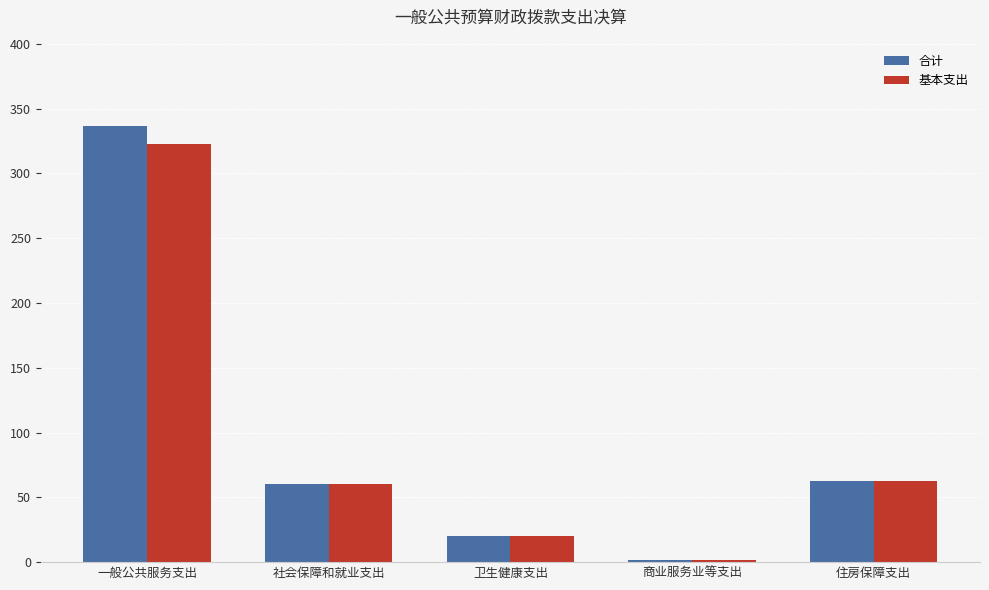

What is the sum of all 基本支出 values?

467.7